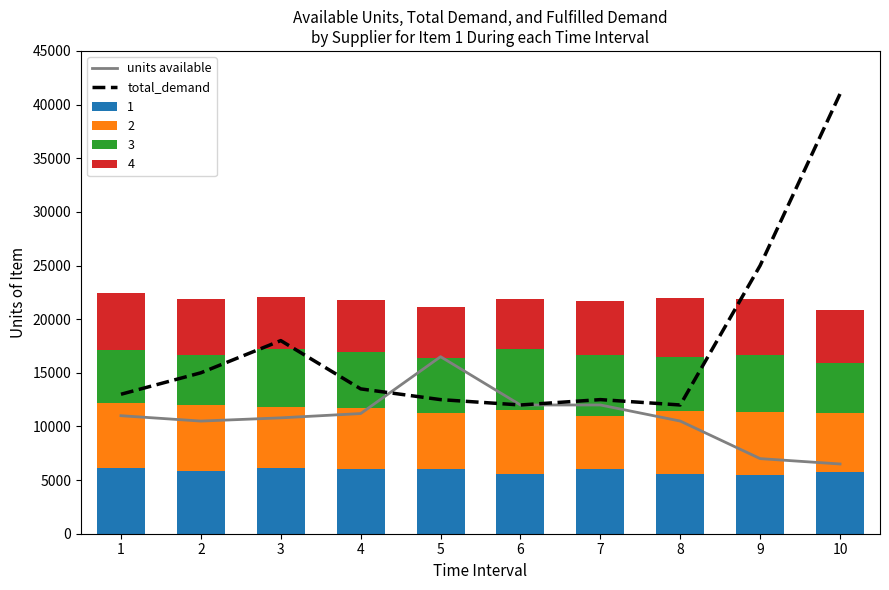

What is the sum of all 1 values?

58597.5